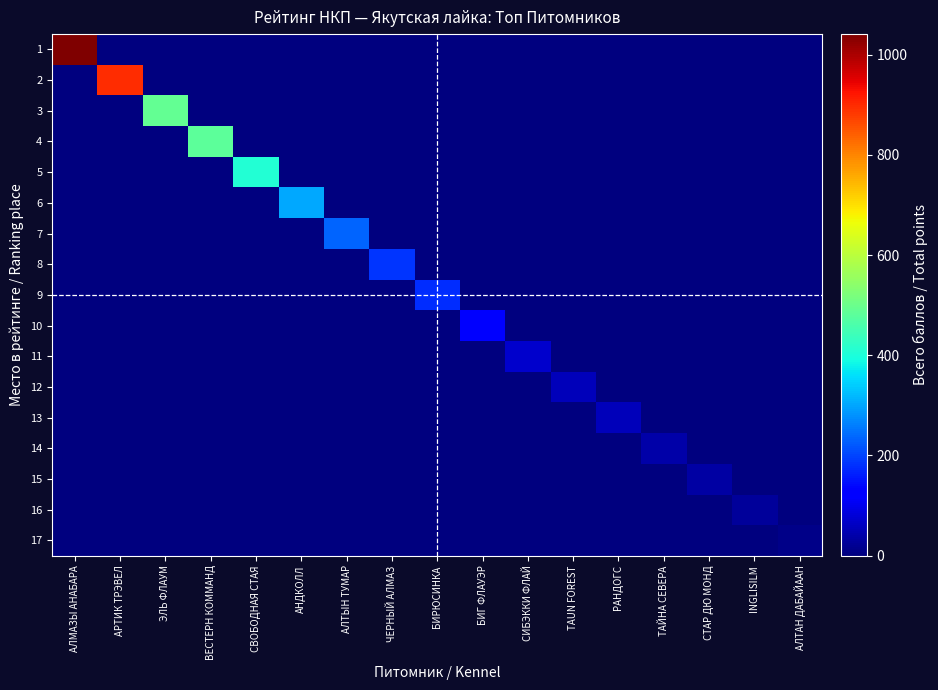

What is the total value across all series at INGLISILM?

25.5